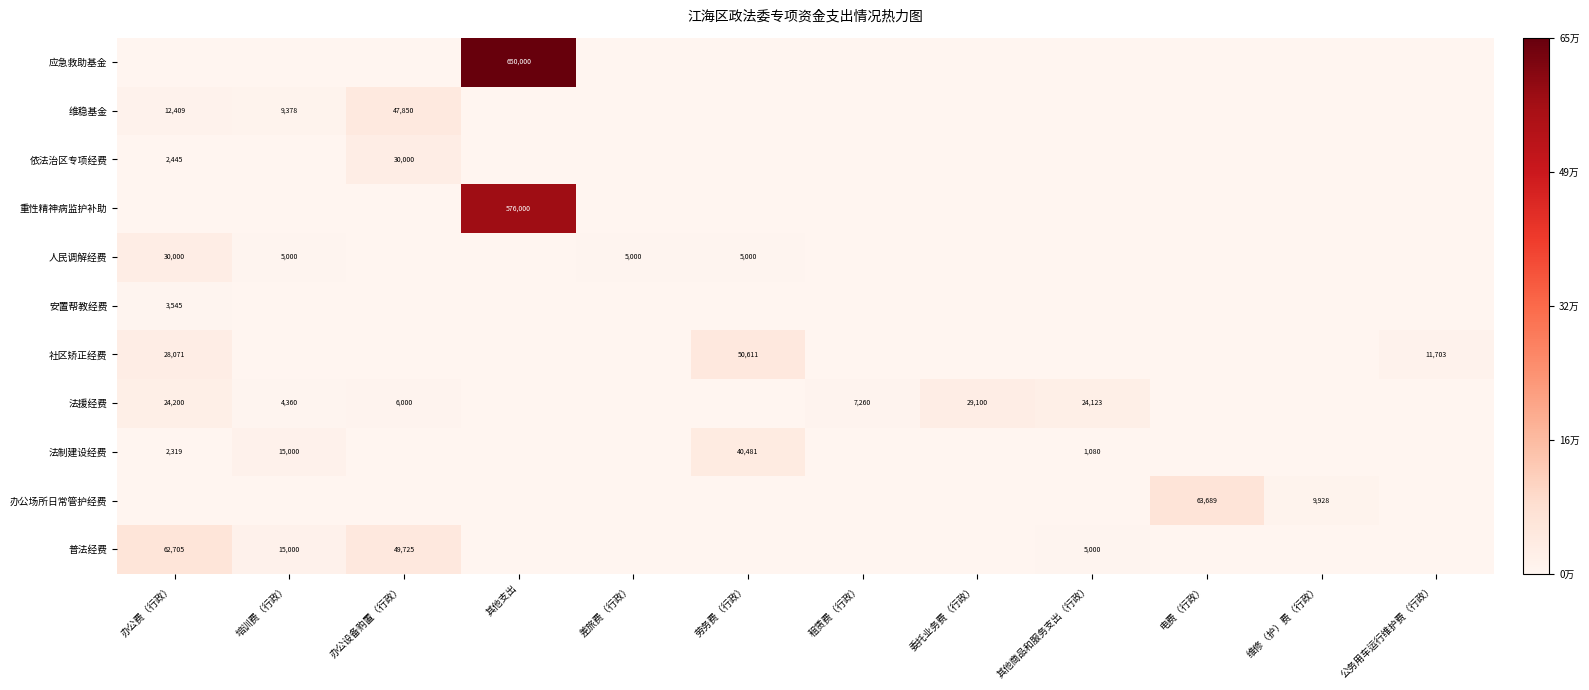

Which category has the highest value across all series?

其他支出